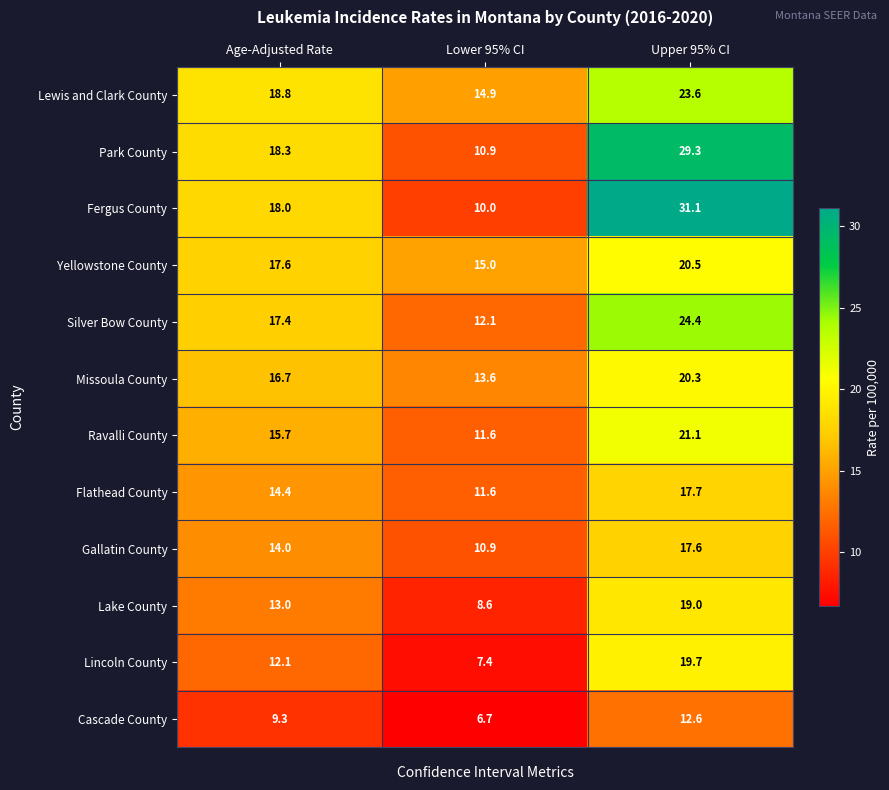

Which series has the largest total across all categories?

Fergus County